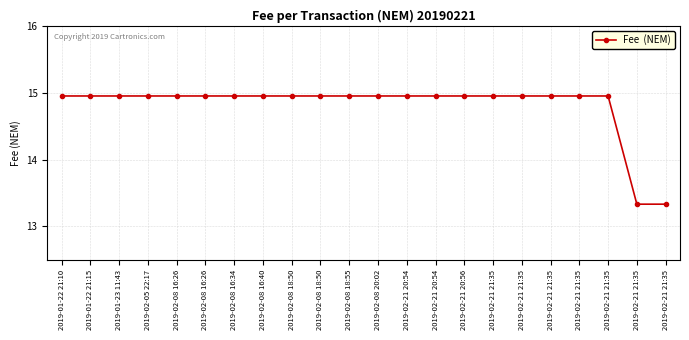

At which category does the chart reach its minimum across all series?

2019-02-21 21:35